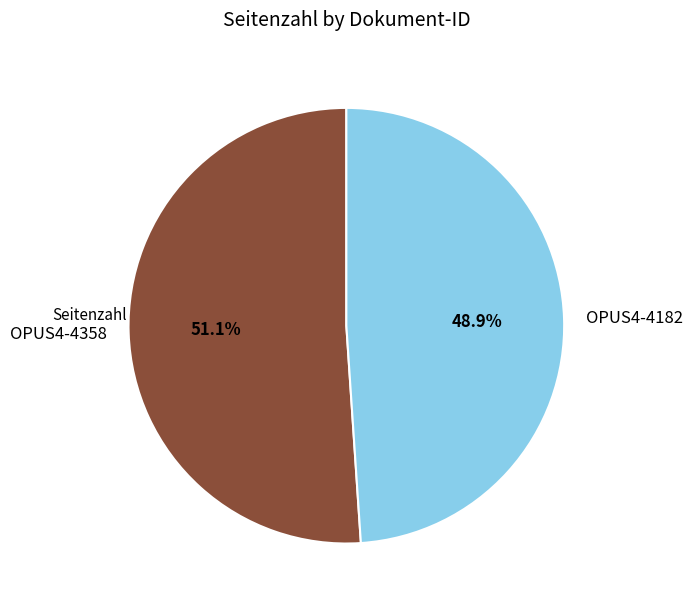

Which category has the biggest portion of the pie?

OPUS4-4358